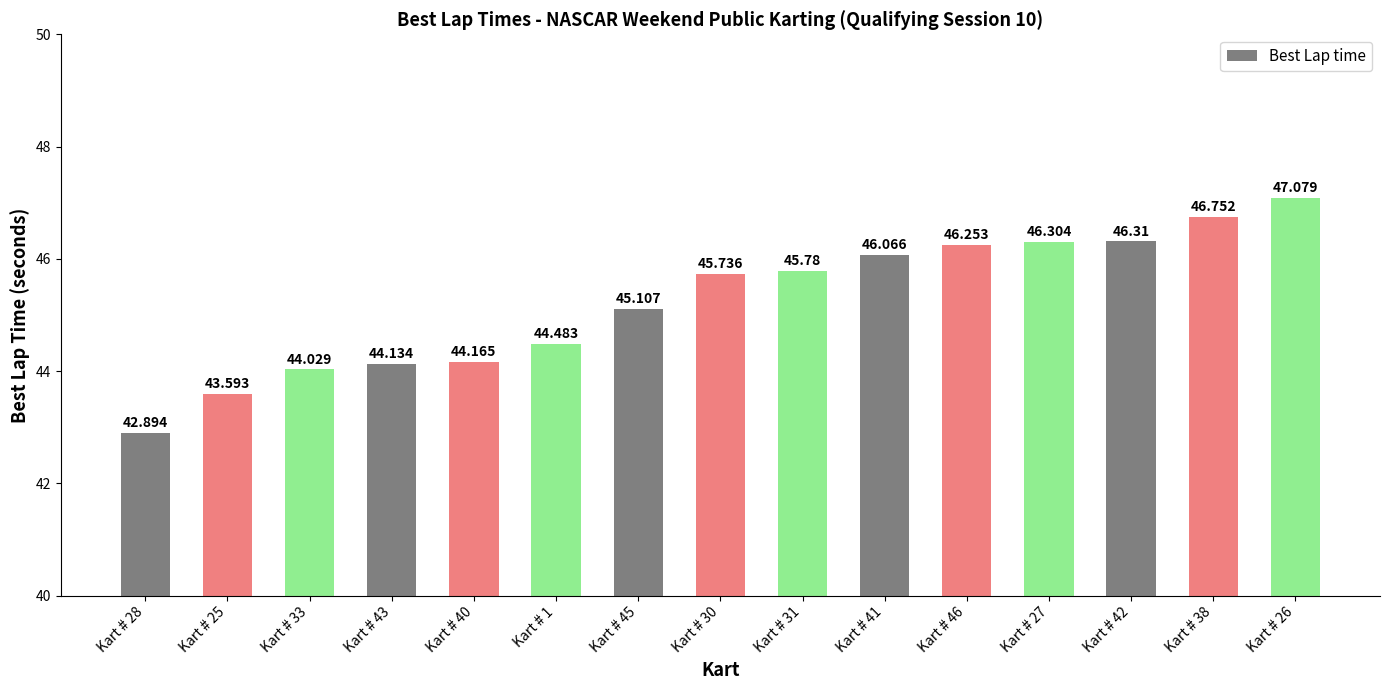

What is the difference between the values at Kart # 30 and Kart # 42?

0.6